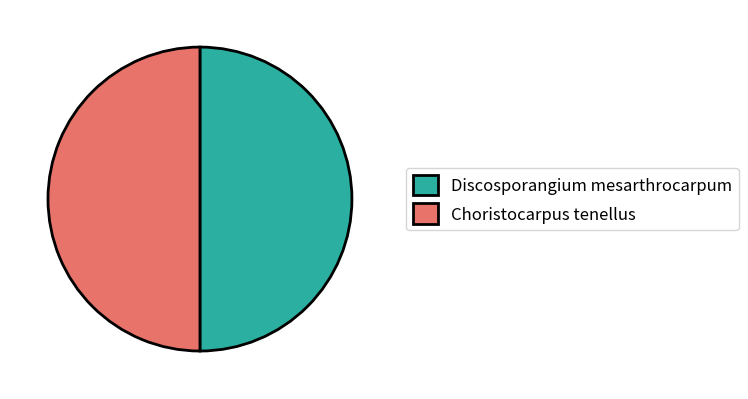

What is the ratio of the value at Choristocarpus tenellus to the value at Discosporangium mesarthrocarpum?

1.0